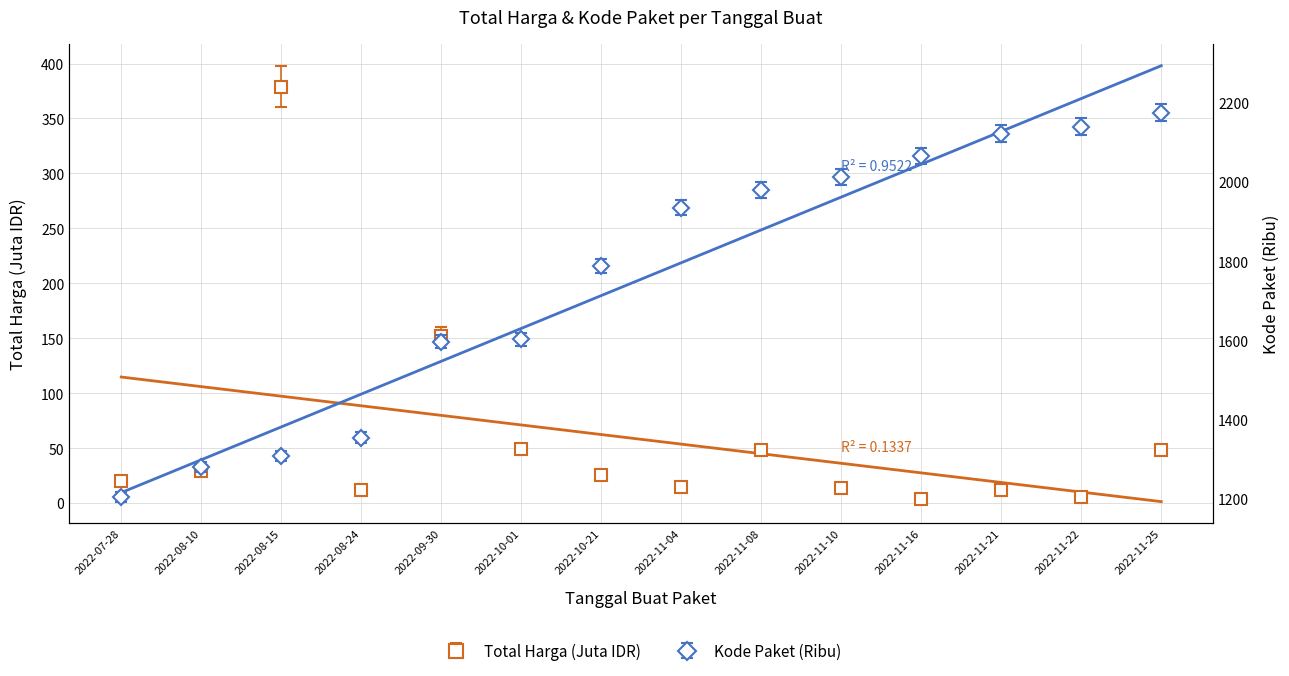

At which label is Total Harga (Billion IDR) closest to 201?

2022-09-30